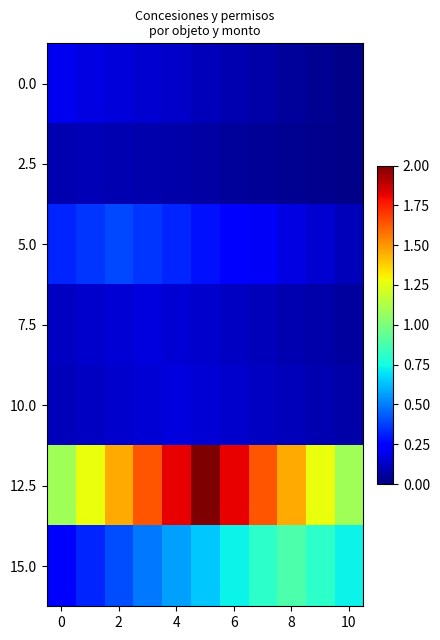

Reading right to left, transcribe all the data shown in this chart.

0.0: 0.0	0.0	0.1	0.1	0.1	0.1	0.1	0.1	0.2	0.2	0.2
2.5: 0.0	0.0	0.0	0.0	0.1	0.1	0.1	0.1	0.1	0.1	0.1
5.0: 0.1	0.1	0.2	0.2	0.3	0.3	0.3	0.4	0.4	0.4	0.3
7.5: 0.1	0.1	0.1	0.1	0.1	0.1	0.1	0.2	0.1	0.1	0.1
10.0: 0.1	0.1	0.1	0.1	0.1	0.1	0.2	0.1	0.1	0.1	0.1
12.5: 1.1	1.3	1.5	1.6	1.8	2.0	1.8	1.6	1.5	1.3	1.1
15.0: 0.7	0.8	0.9	0.8	0.7	0.6	0.6	0.5	0.4	0.3	0.2